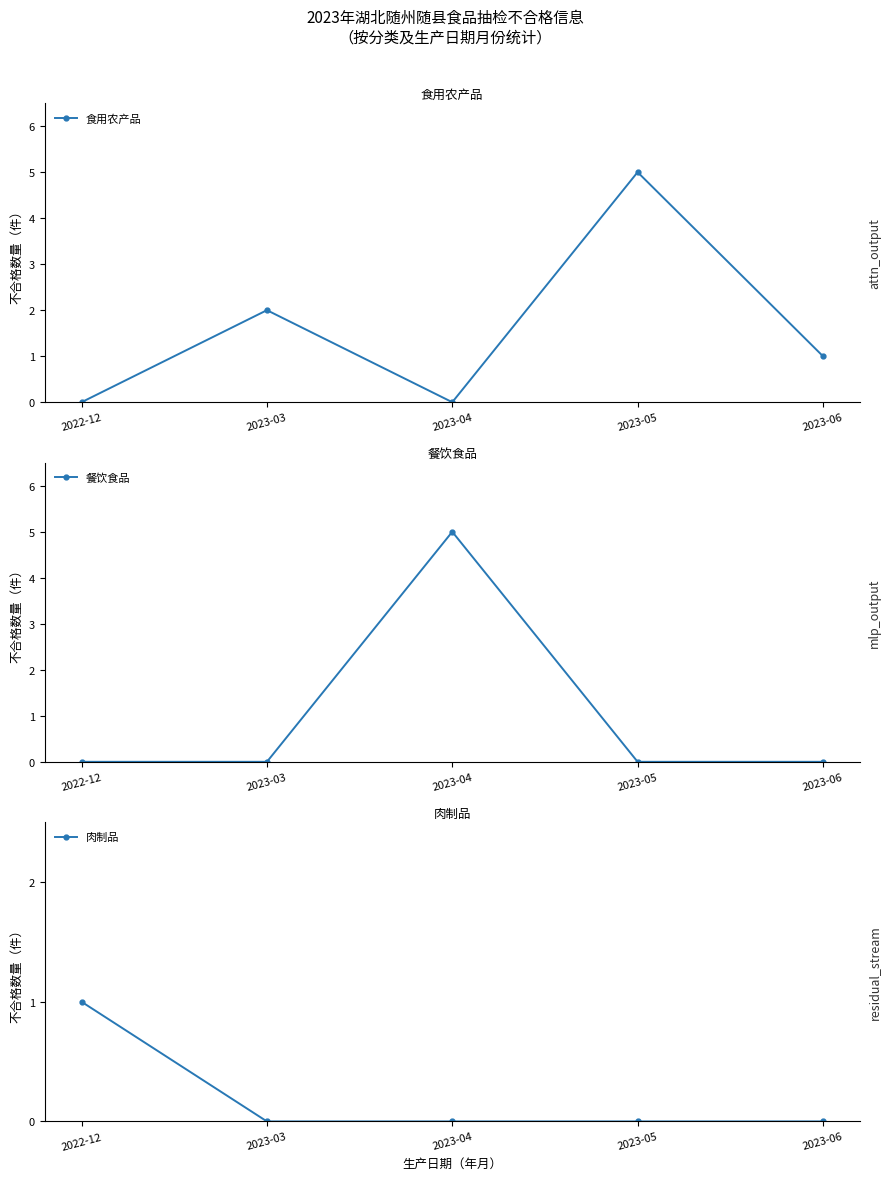

Count the 食用农产品 values in the range 0 to 2.

4